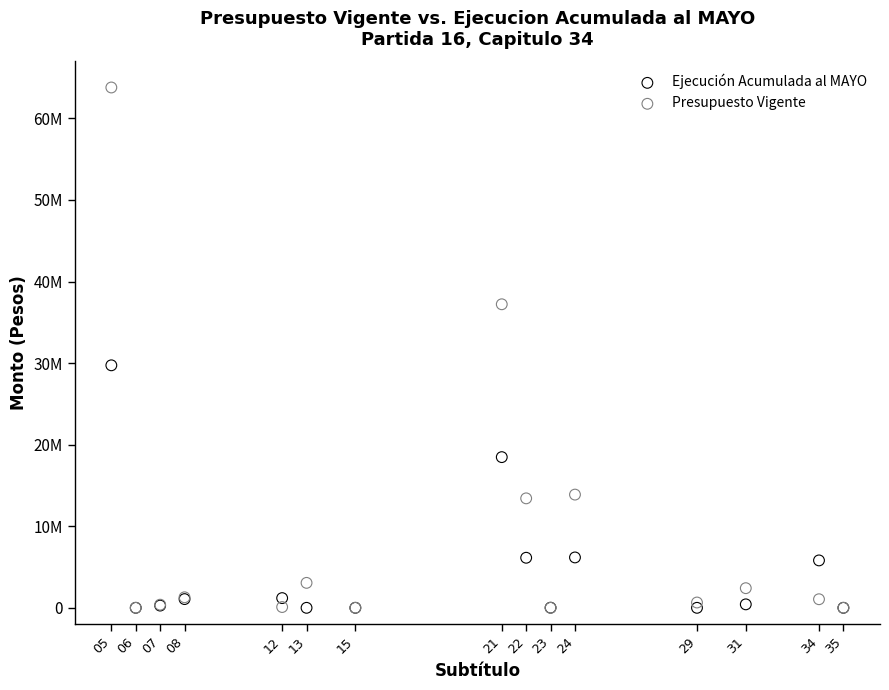

What are all the series names shown in the legend?

Ejecución Acumulada al MAYO, Presupuesto Vigente